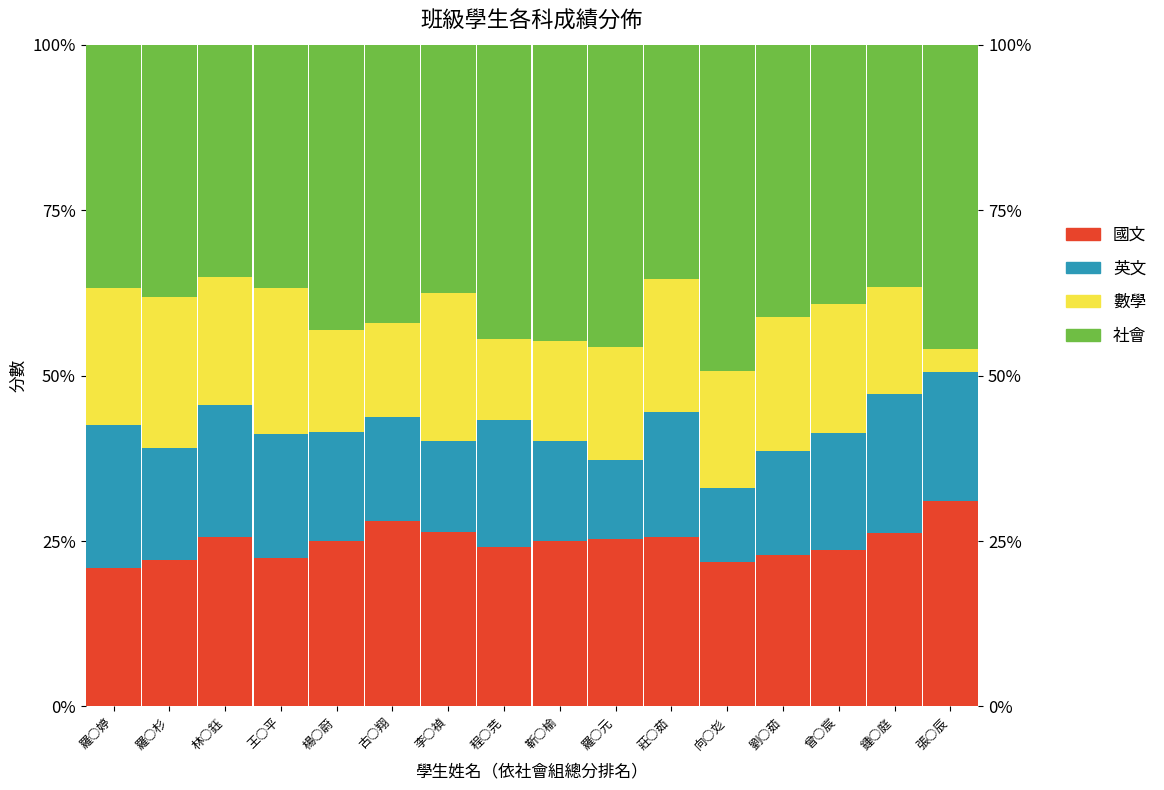

What is the label of the 9th bar from the left?

靳○榆